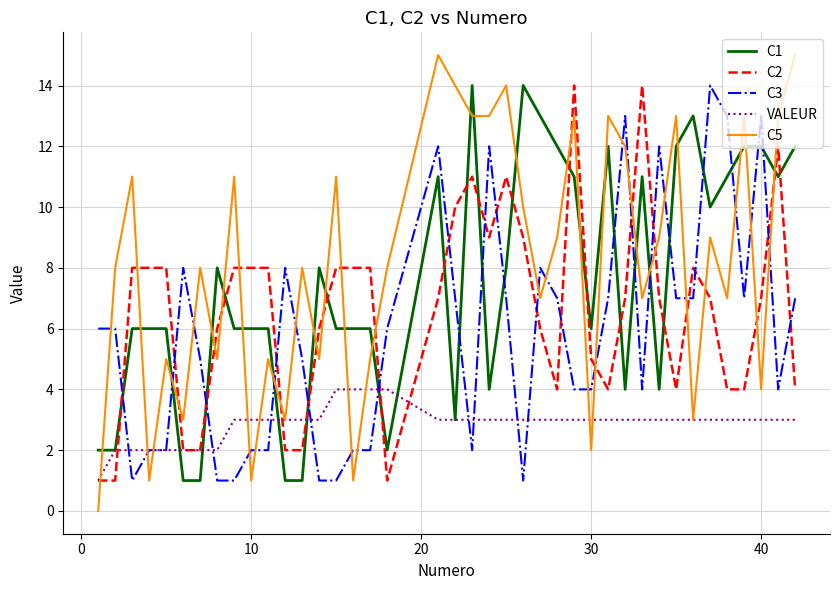

Which series has the largest total across all categories?

C5